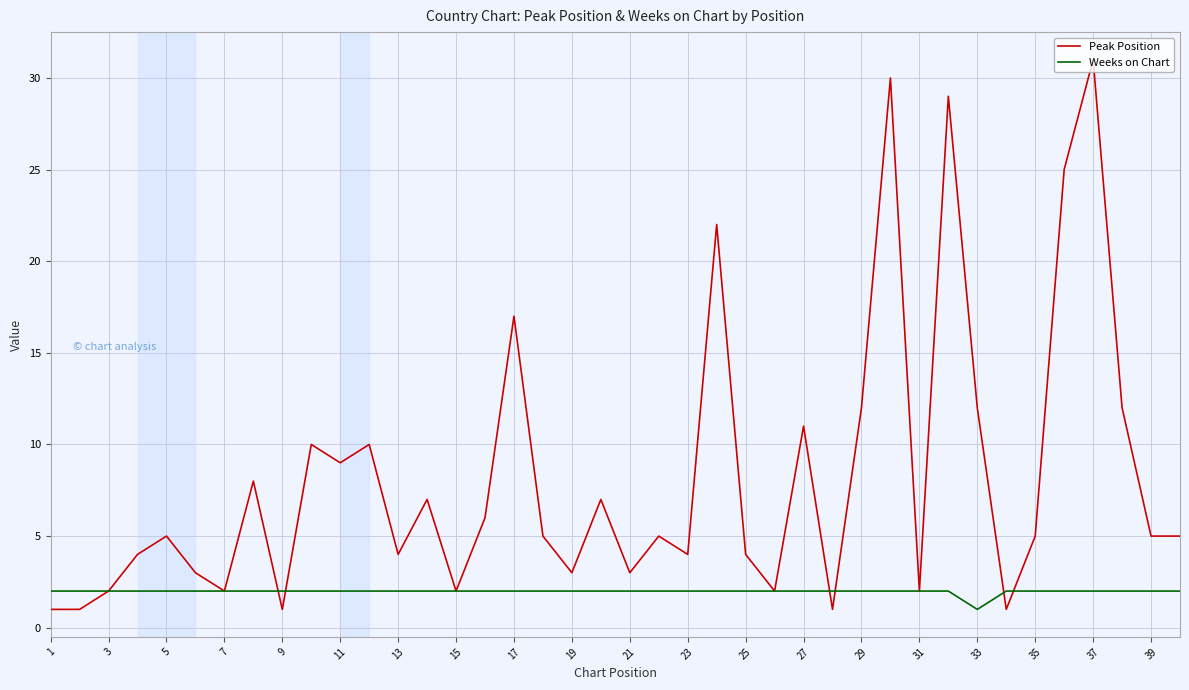

List the series in order of their peak value, lowest first.

Weeks on Chart, Peak Position